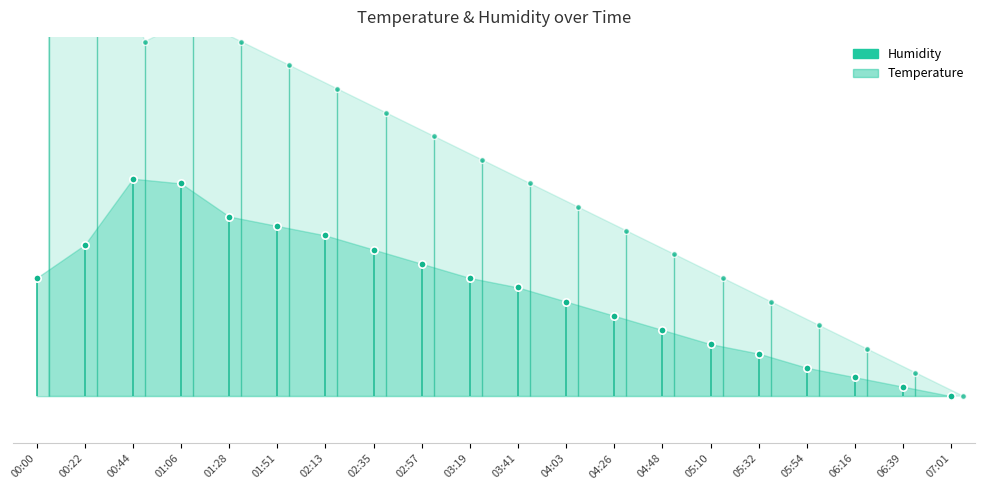

At which category is the sum across all series the highest?

00:00